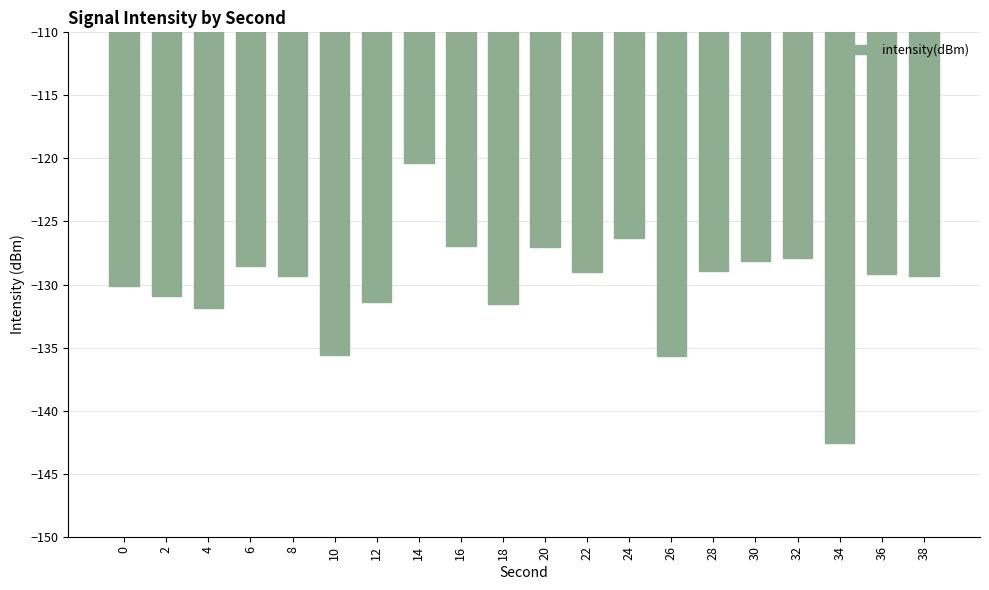

Is it true that the value at 36 is -129.1?

True